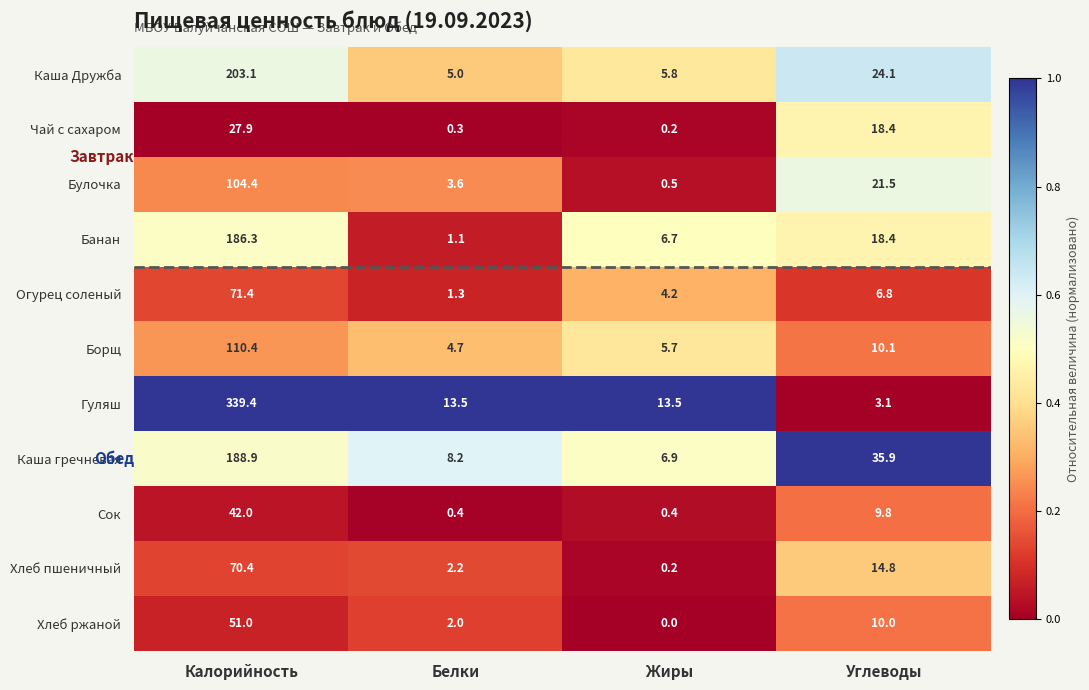

Which series has the widest spread of values?

Гуляш